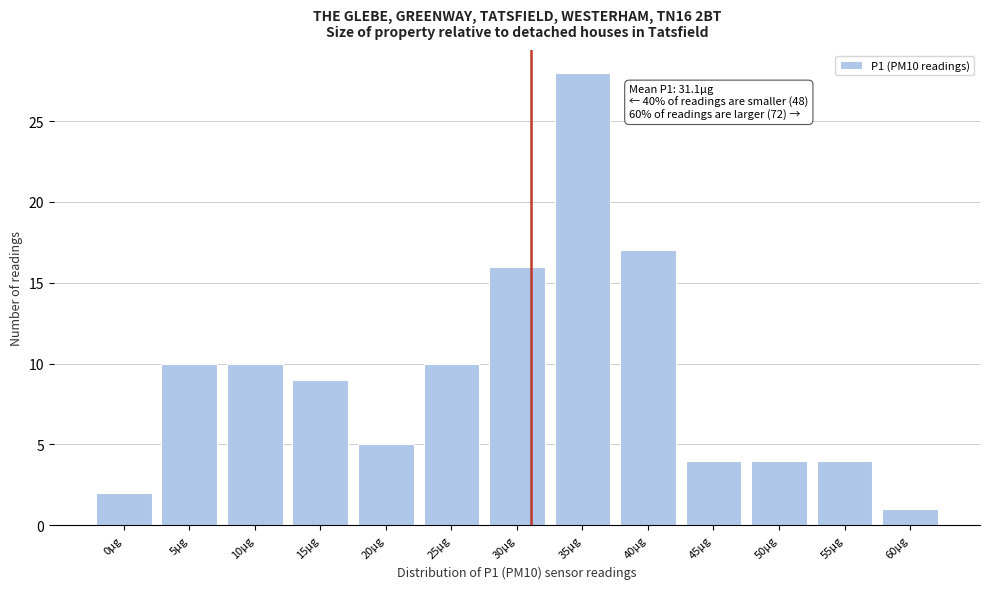

Reading right to left, transcribe all the data shown in this chart.

60µg=1	55µg=4	50µg=4	45µg=4	40µg=17	35µg=28	30µg=16	25µg=10	20µg=5	15µg=9	10µg=10	5µg=10	0µg=2